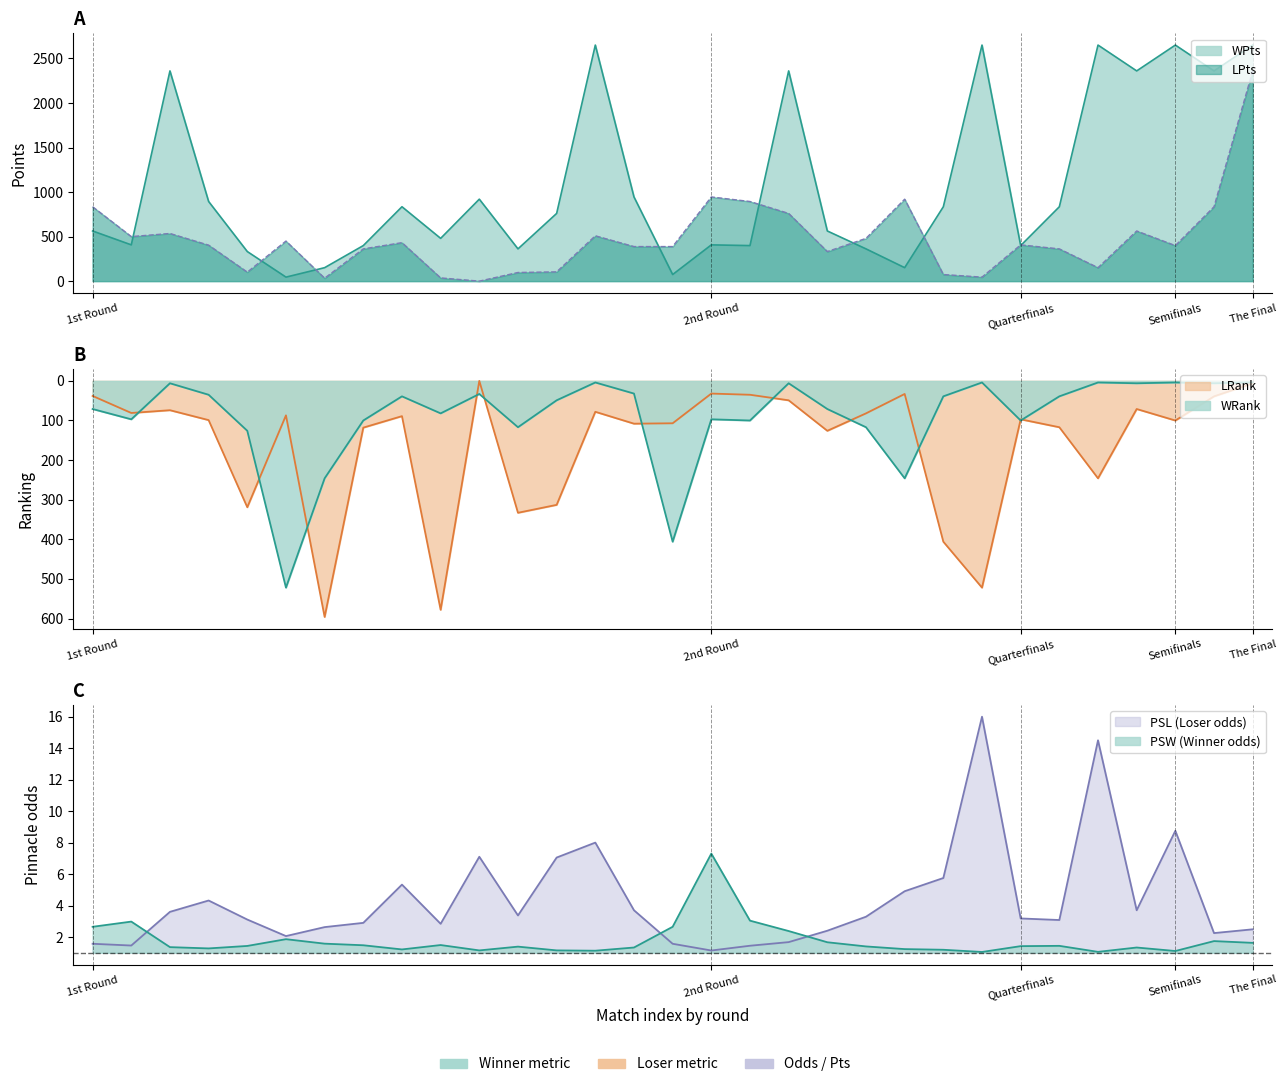

What is the maximum value shown in the chart?

2650.0